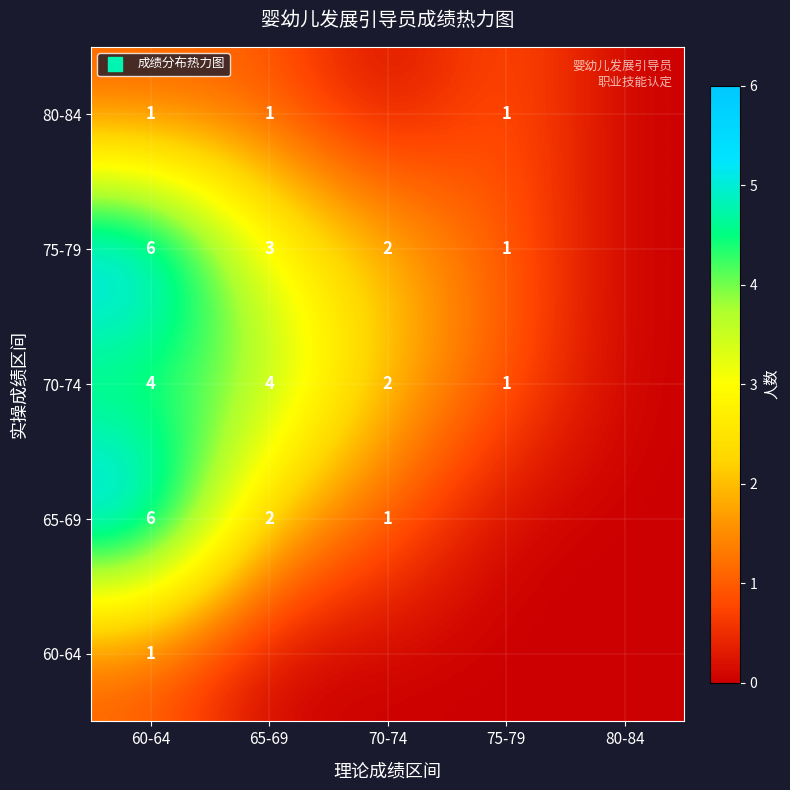

How many positive values does the 70-74 series have?

4